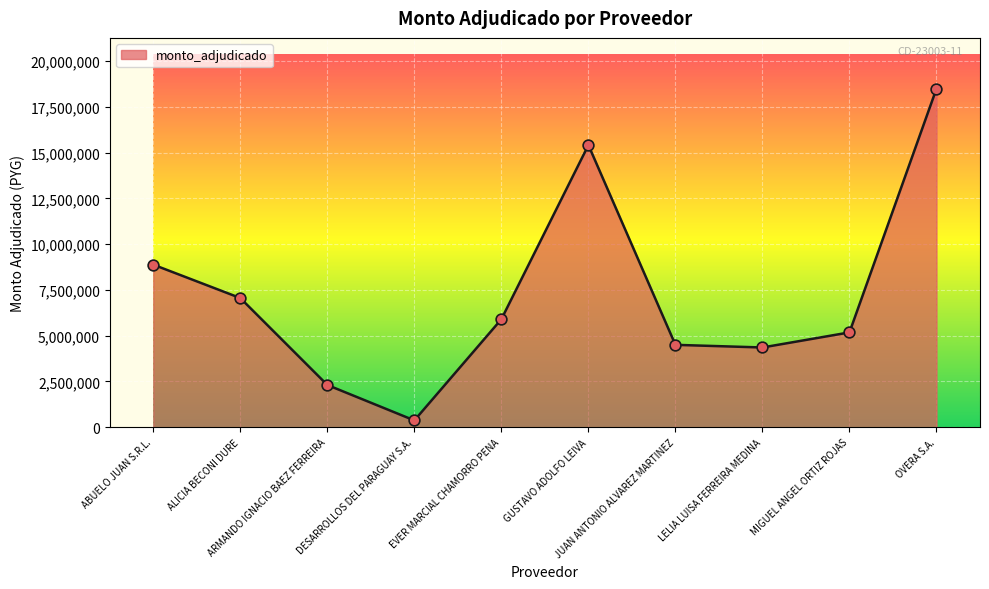

What is the change in value from ALICIA BECONI DURE to EVER MARCIAL CHAMORRO PENA?

-1156400